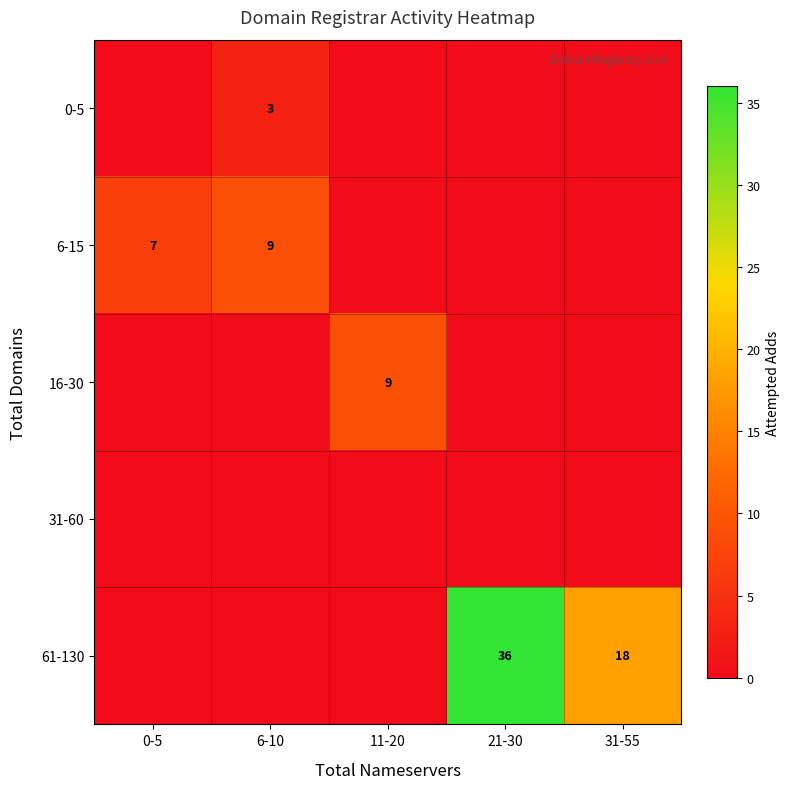

The value of 61-130 at 31-55 is 18. True or false?

True